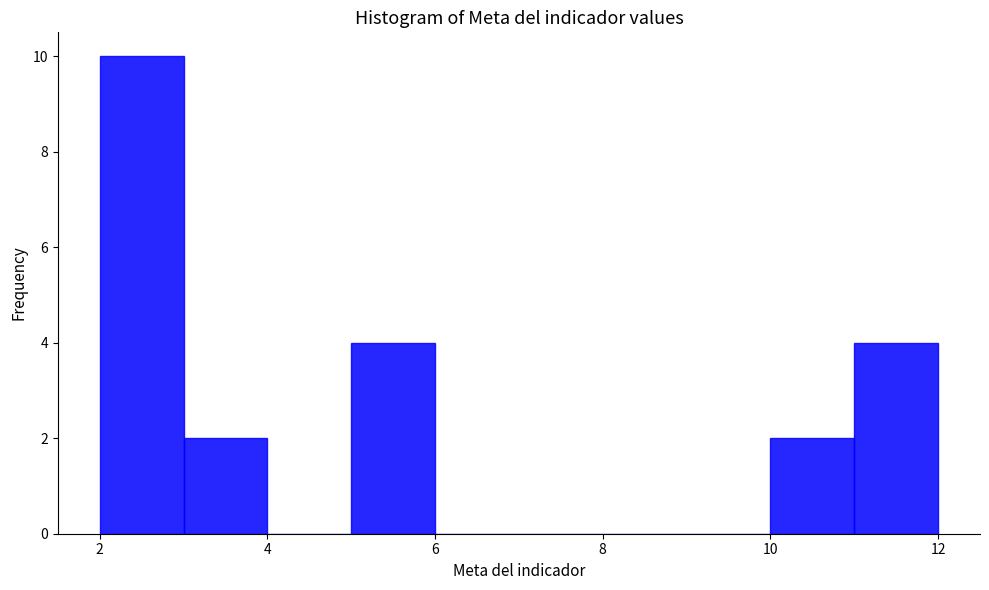

Over which range of the x-axis is the bar tallest?

2 to 3